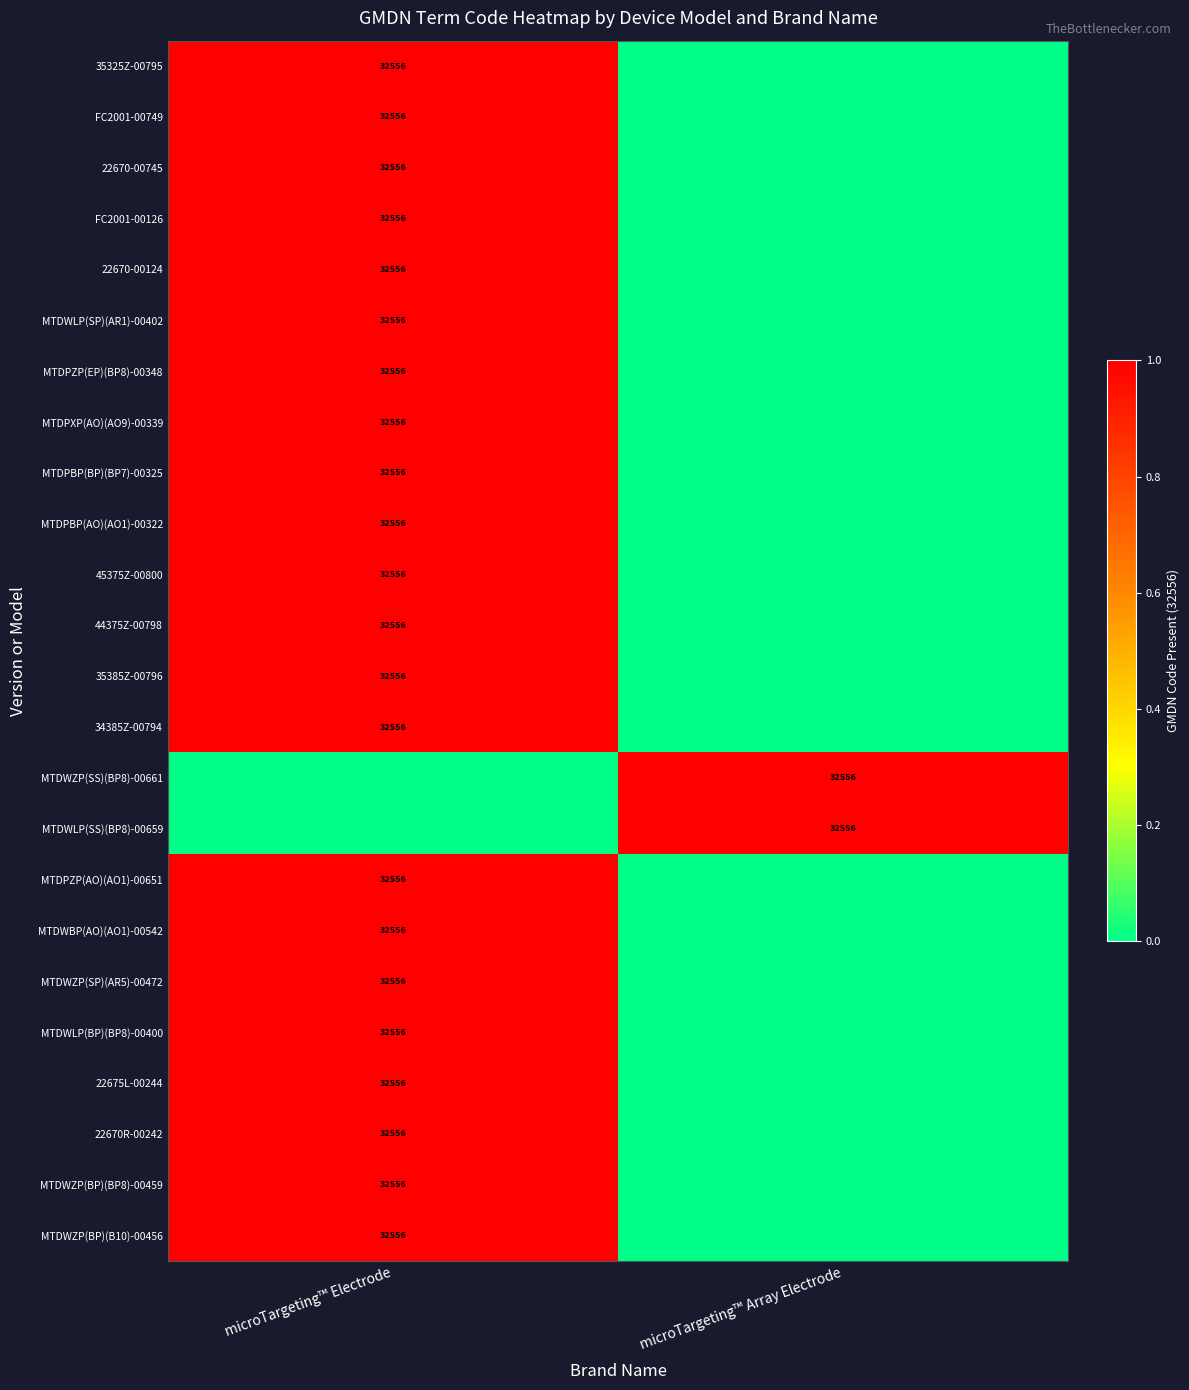

Is it true that 34385Z-00794 equals 46772 at microTargeting™ Electrode?

False